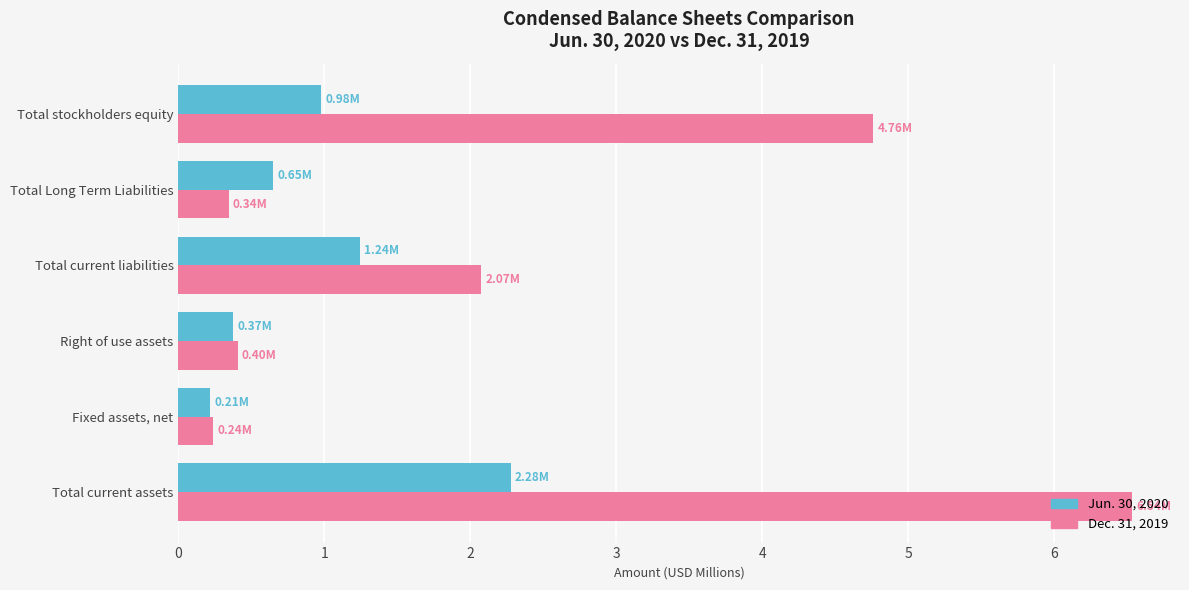

What is the difference between the Jun. 30, 2020 values at Total current assets and Total stockholders equity?

1.3